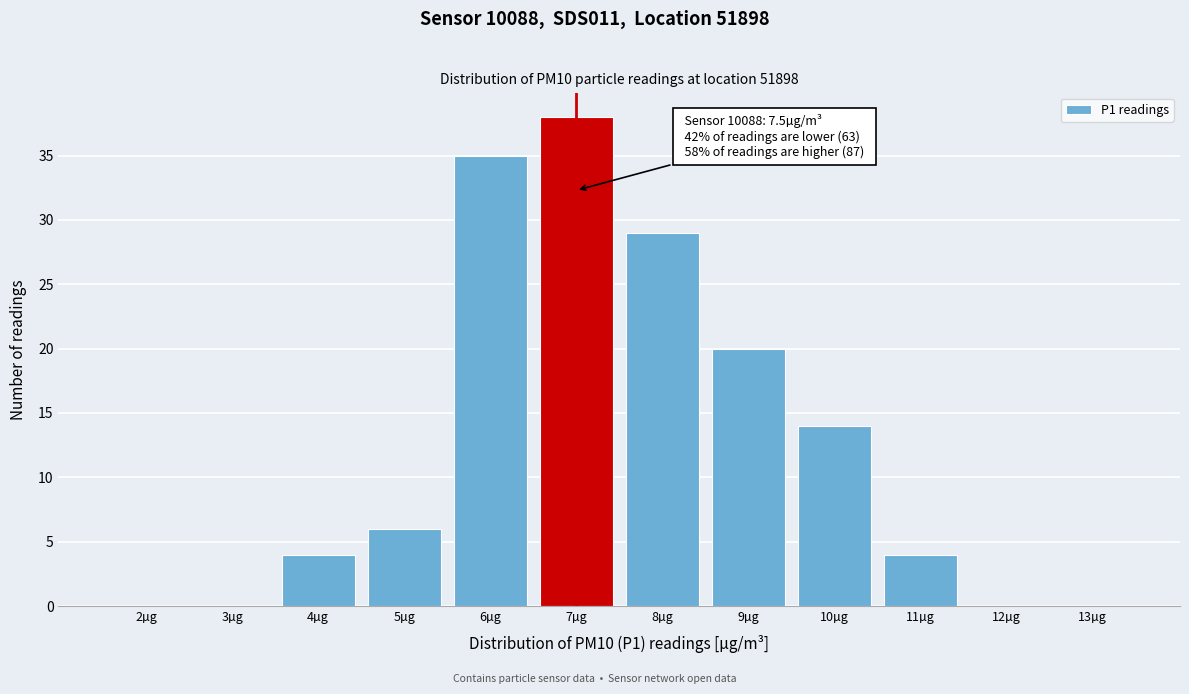

Is it true that the value at 13µg is 19?

False